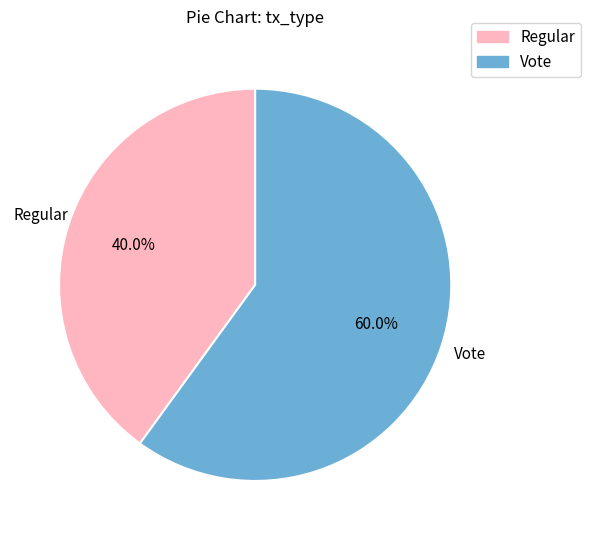

Between Regular and Vote, which is larger?

Vote